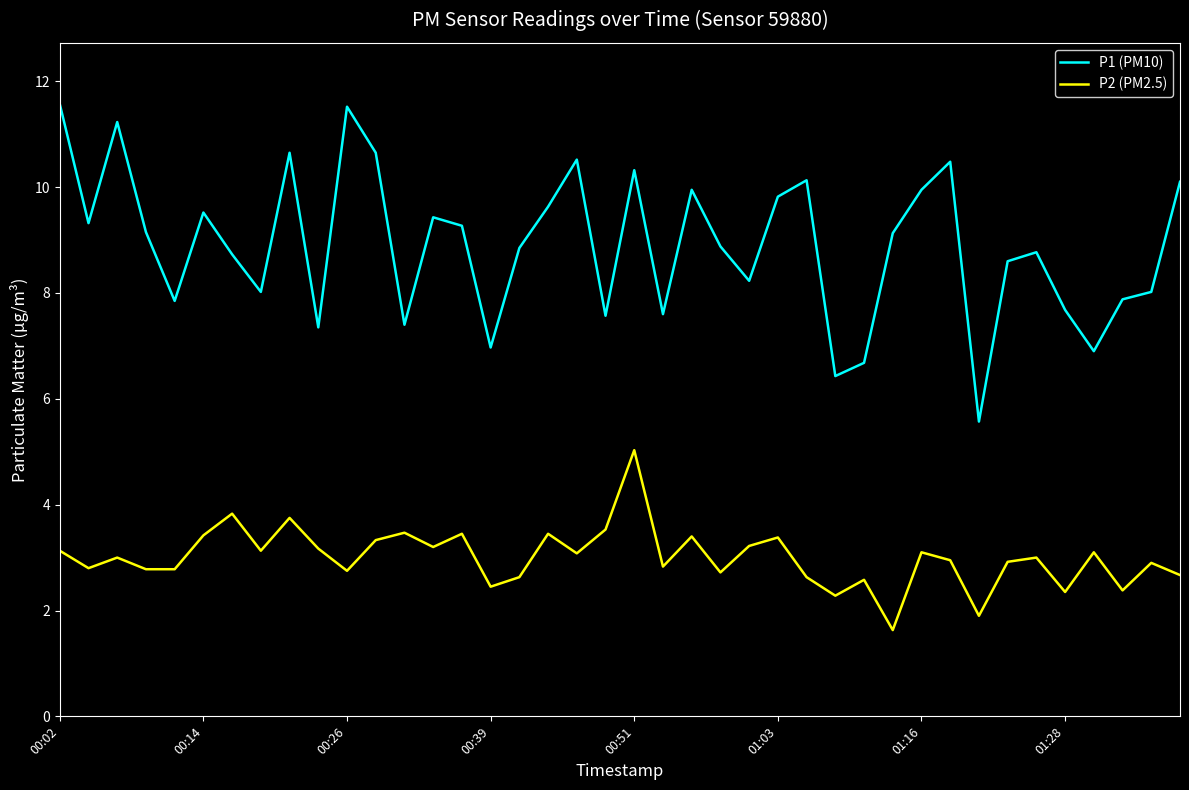

Which series has the widest spread of values?

P1 (PM10)